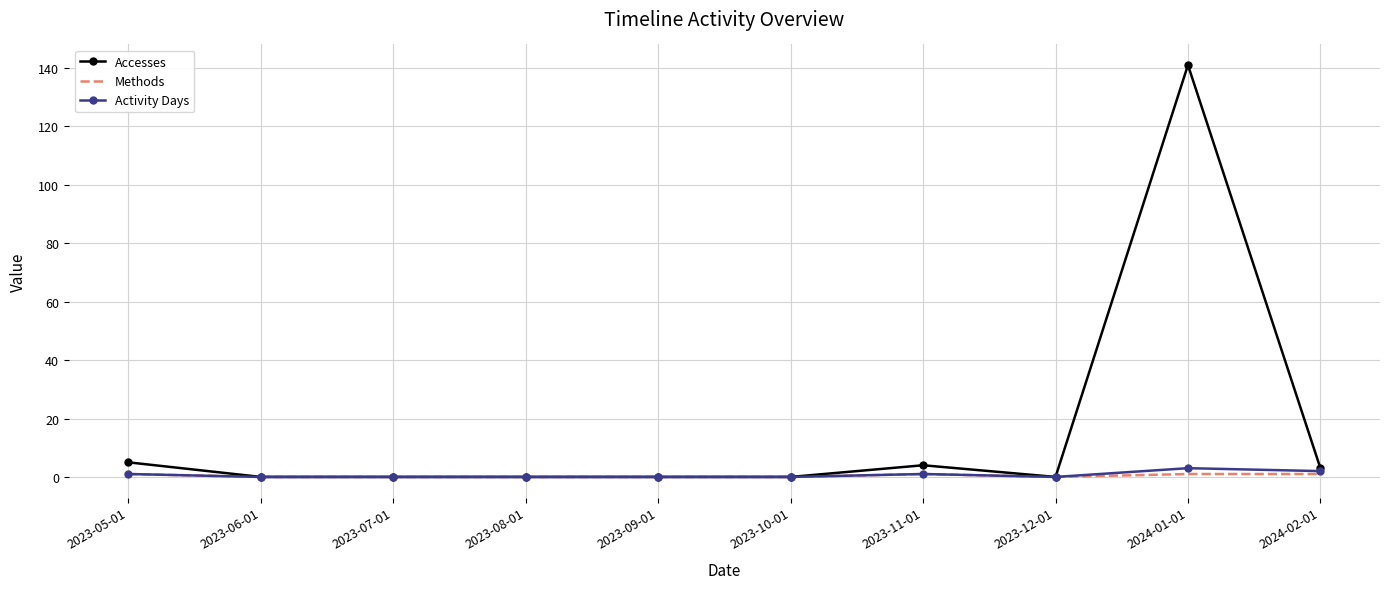

The value of Methods at 2023-07-01 is 0. True or false?

True